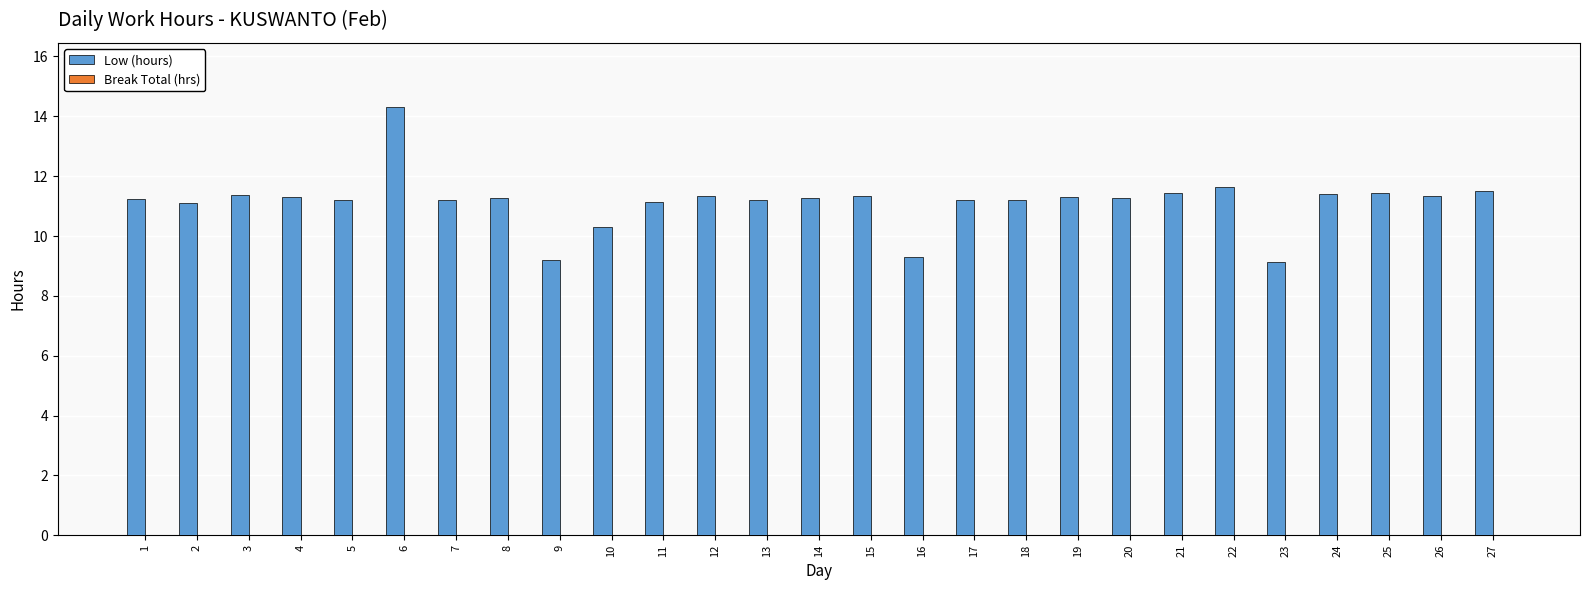

What is the value of the 17th bar from the left?

11.2